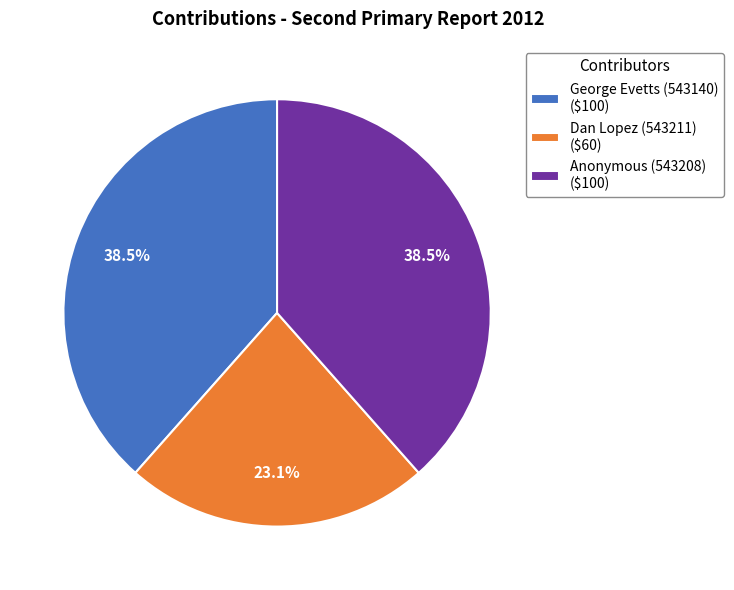

Is there a majority slice in this chart?

No